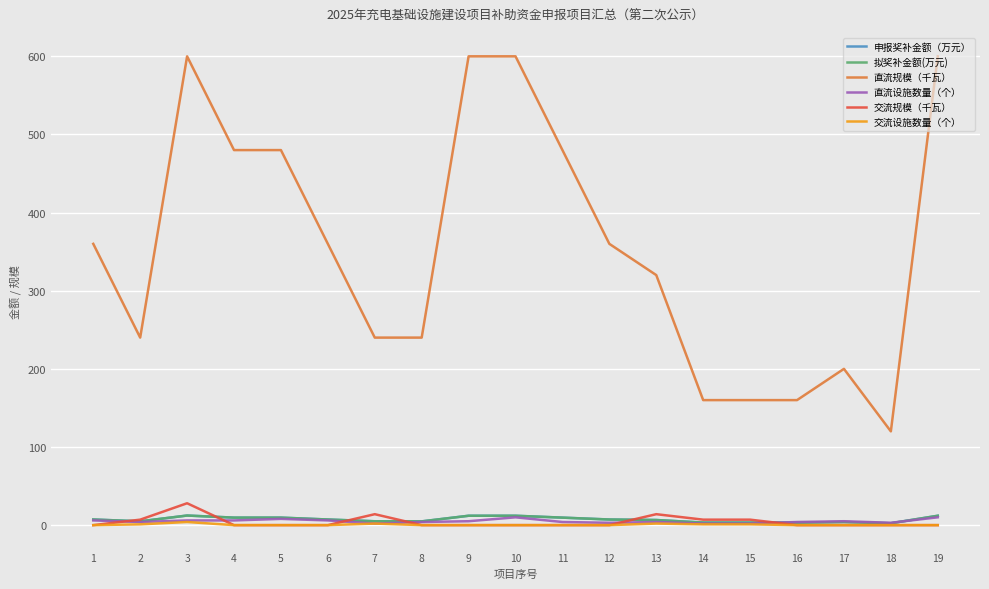

Does the chart display data point markers on the line(s)?

No